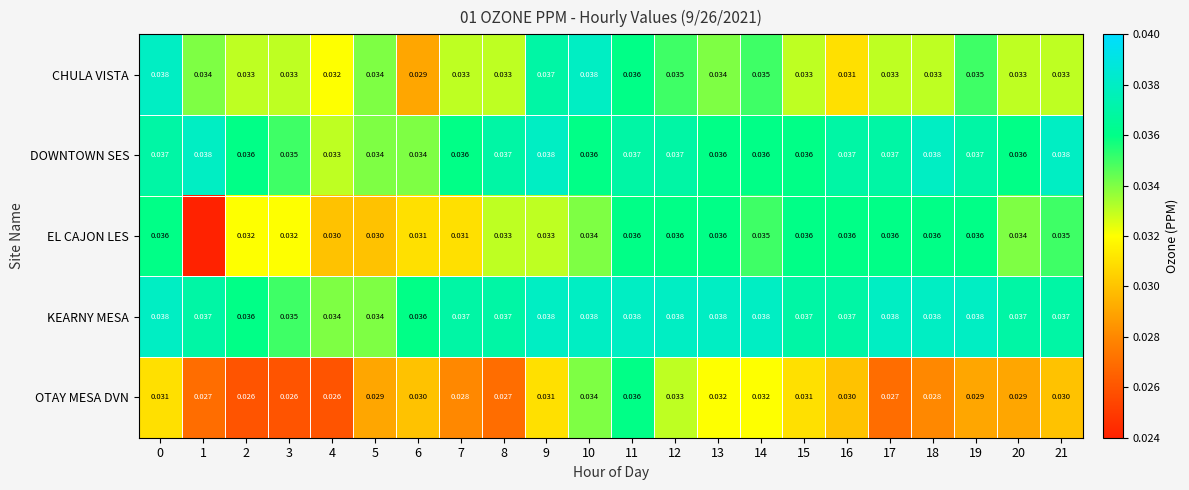

Between 10 and 13, which series saw the biggest shift?

CHULA VISTA